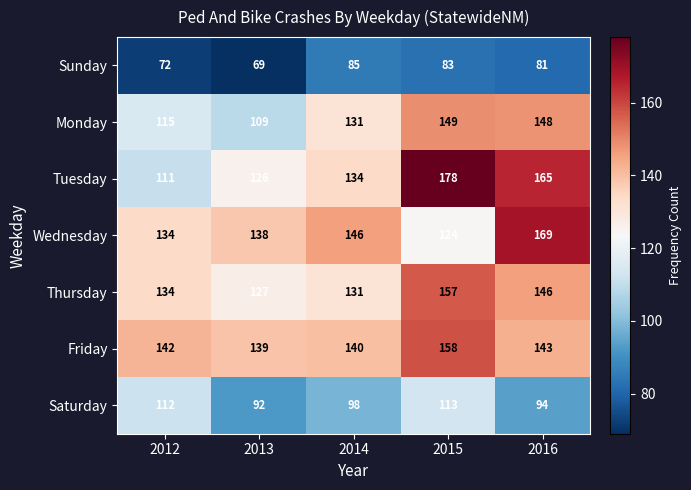

What is the difference between the highest and lowest values at 2015?

95